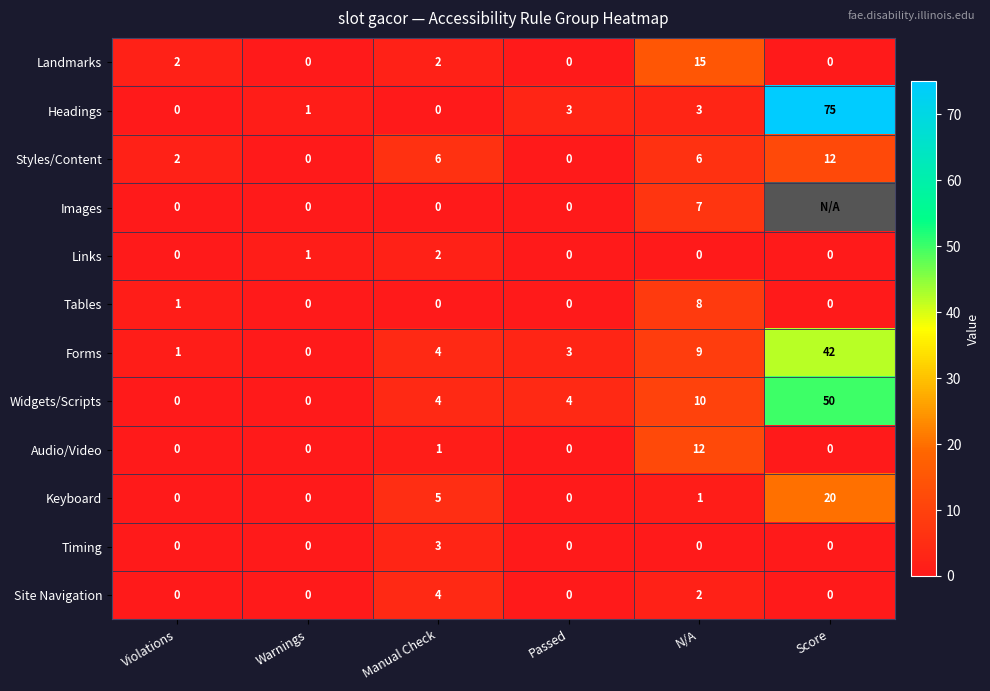

What is the difference between the second highest and minimum values in the Widgets/Scripts series?

10